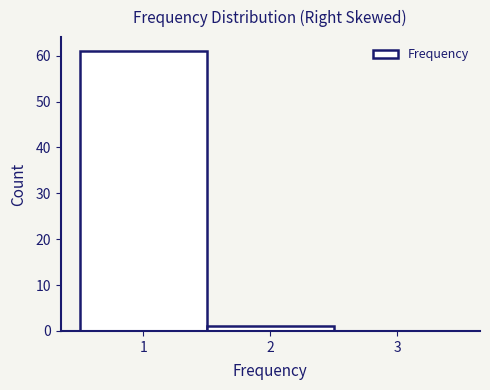

What is the height of the bar covering 0.5 to 1.5 on the x-axis? The values are not printed on the chart, so give them approximately, as read against the axis.

61